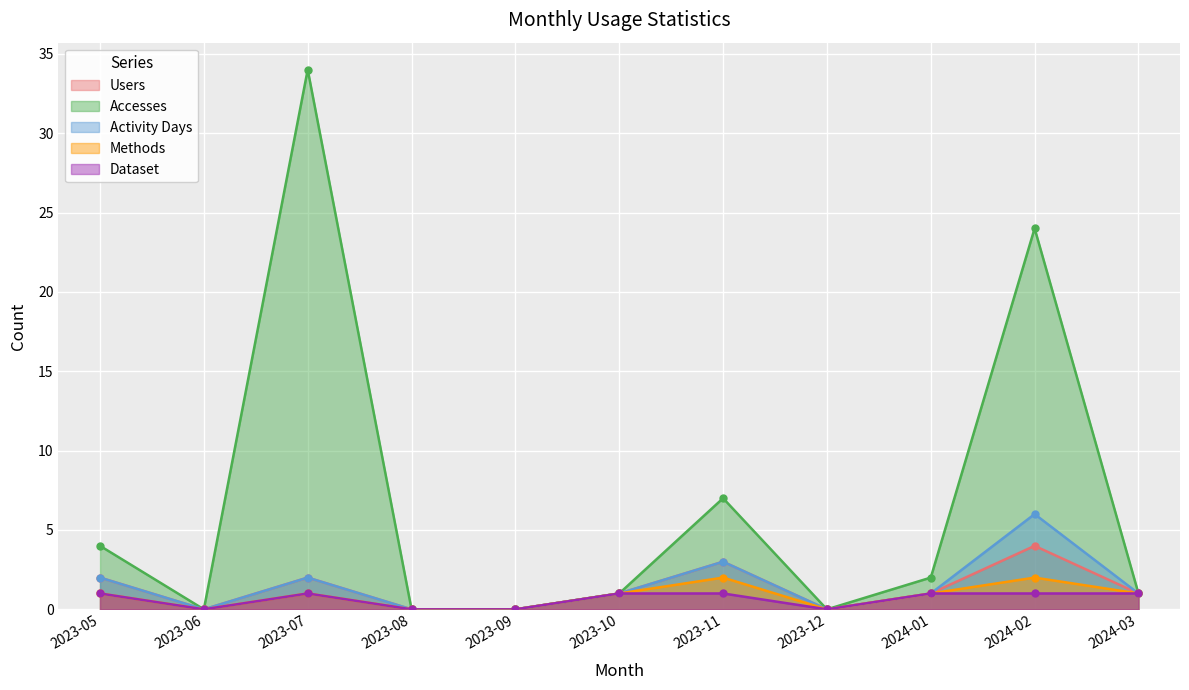

What are all the series names shown in the legend?

Users, Accesses, Activity Days, Methods, Dataset